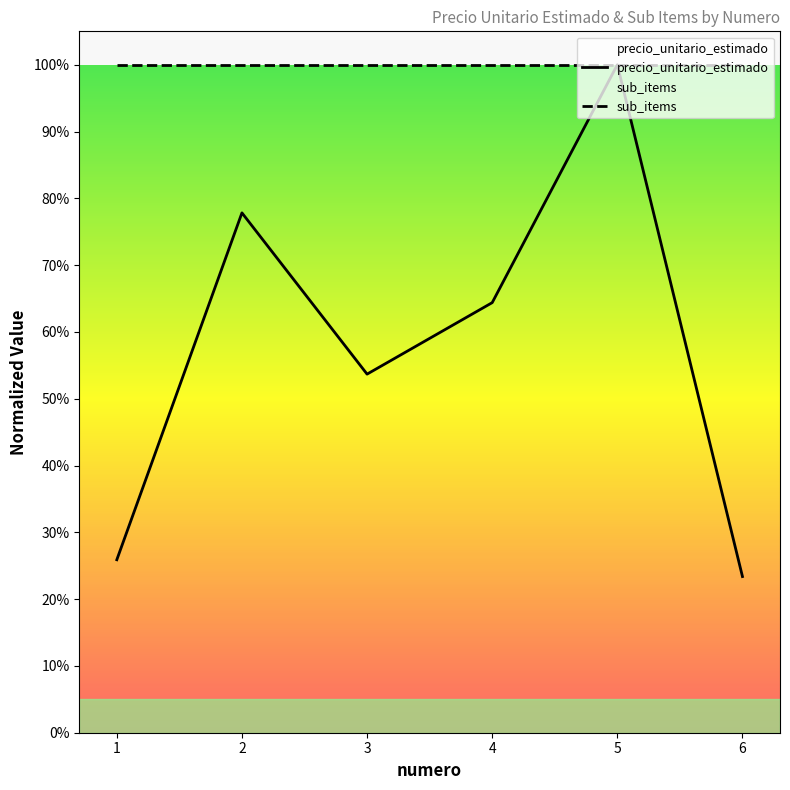

How many data points does each series have?

6